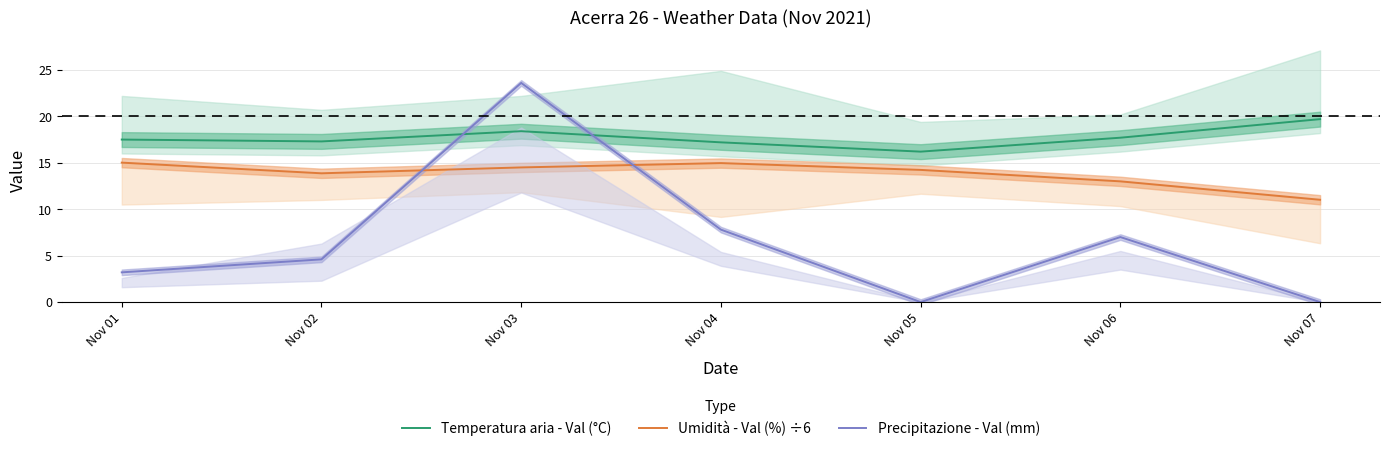

True or false: Umidità - Val (%) ÷6 and Temperatura aria - Val (°C) cross at least once.

False